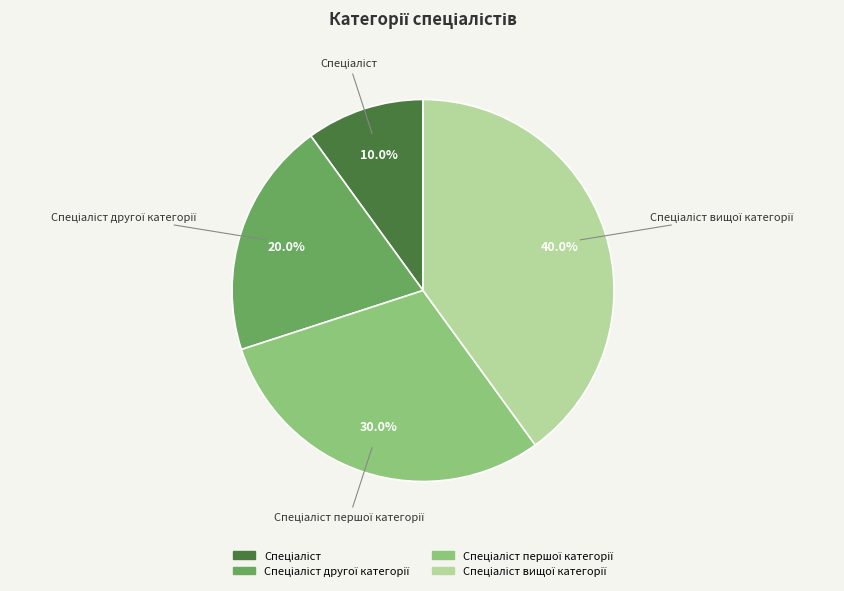

Does any single category account for the majority?

No